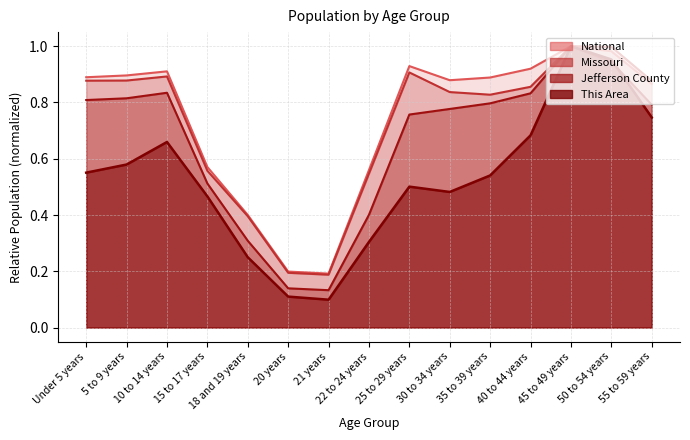

Which category has the lowest value in the Jefferson County series?

21 years